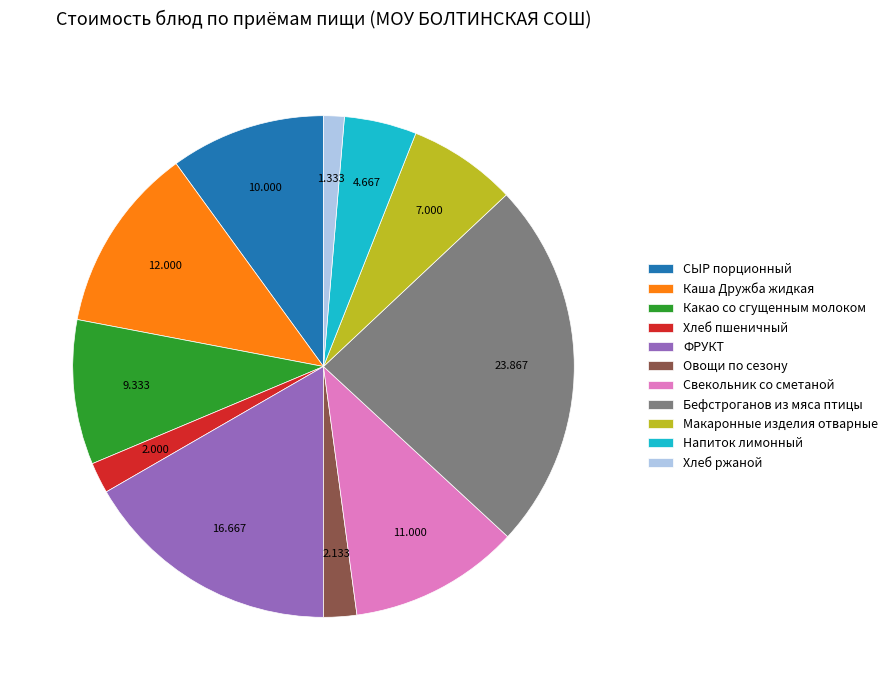

Between Макаронные изделия отварные and Каша Дружба жидкая, which is larger?

Каша Дружба жидкая